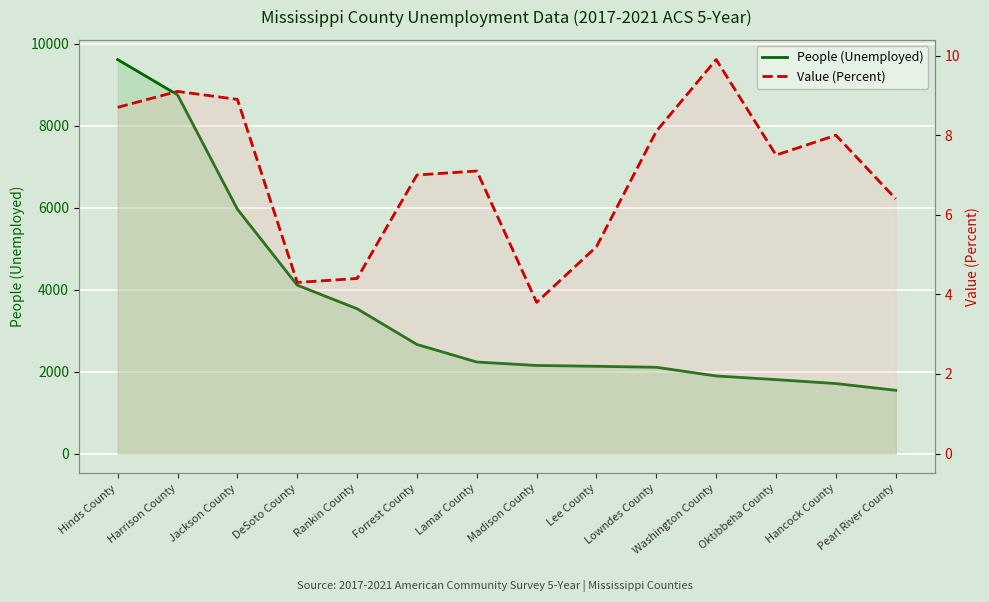

Which series has the largest total across all categories?

People (Unemployed)